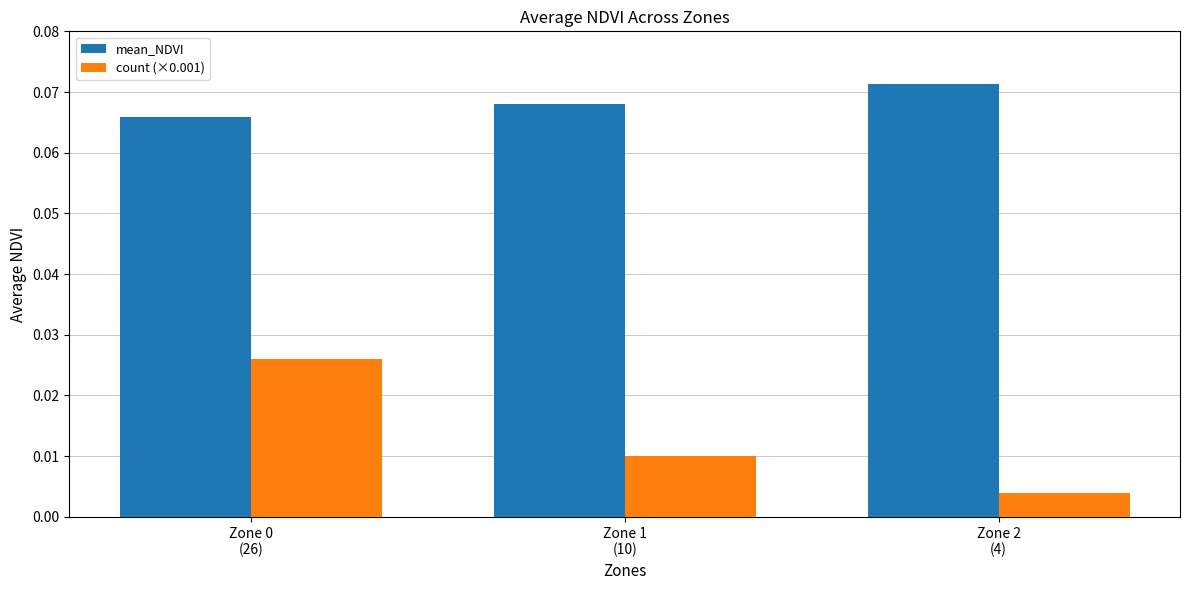

Is the value of mean_NDVI at Zone 2
(4) greater than the value of count (×0.001) at Zone 2
(4)?

Yes